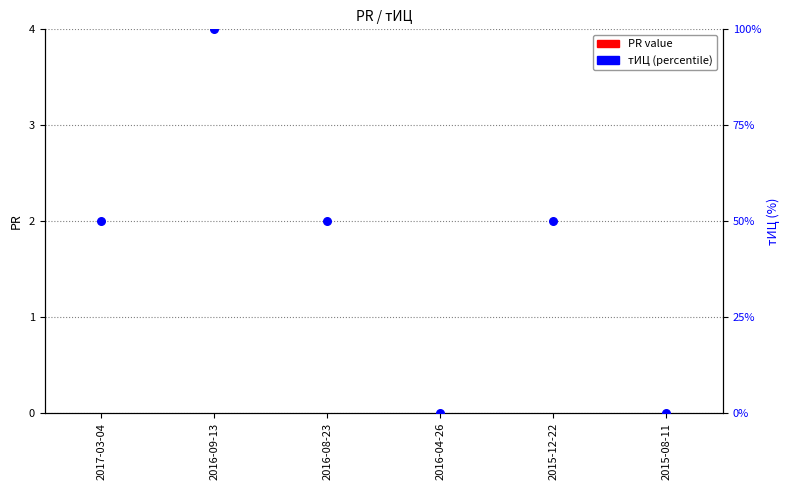

Is the value of PR at 2015-08-11 greater than the value of тИЦ at 2016-04-26?

No